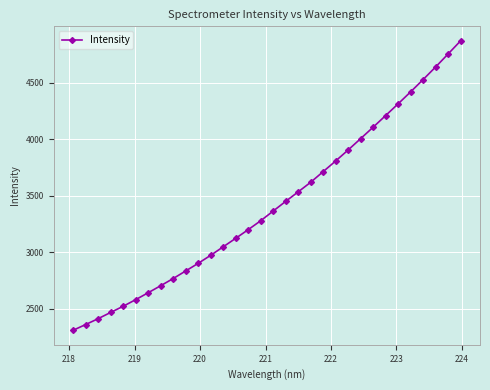

What is the average value?

3418.0